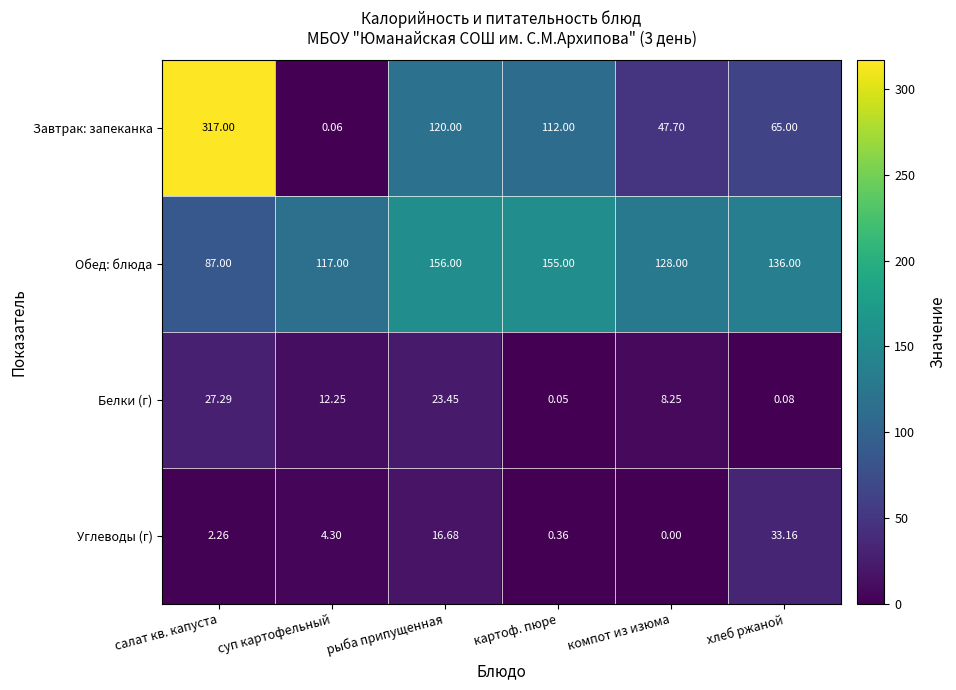

At which label is Углеводы (г) closest to 16?

рыба припущенная